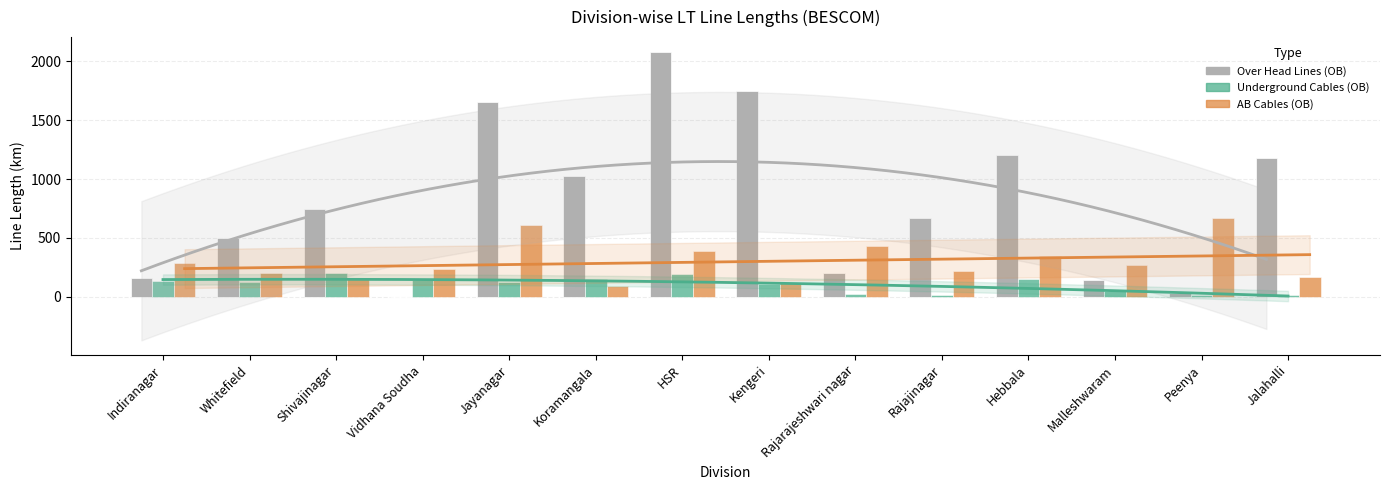

What is the difference between the highest and lowest values at Whitefield?

376.6